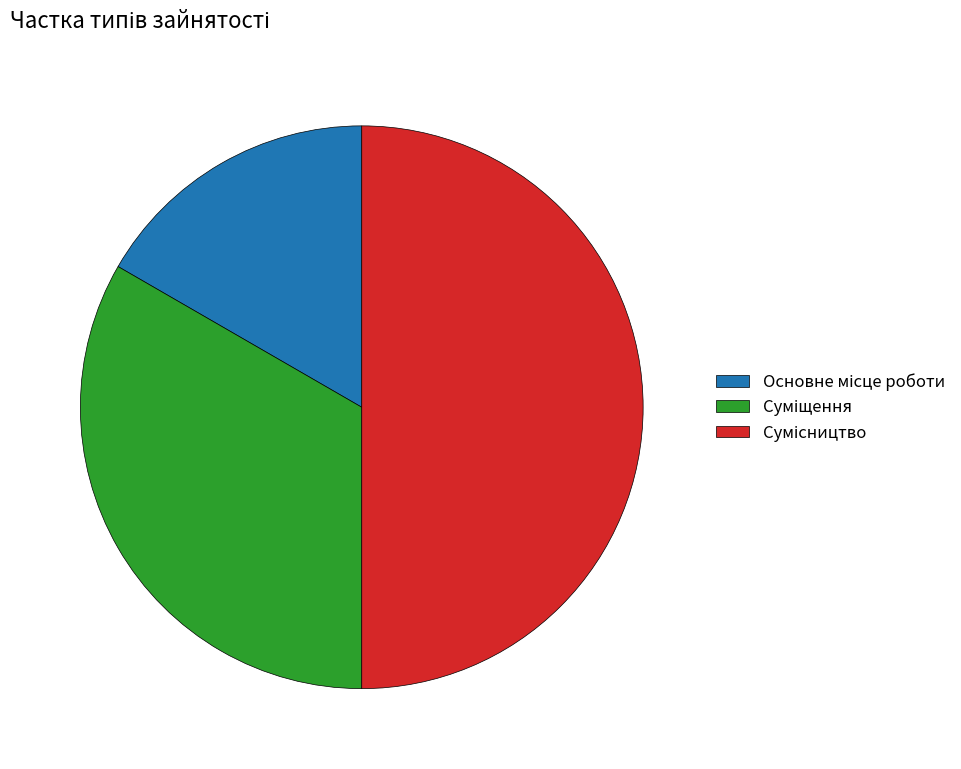

Does Сумісництво represent more than half of the total?

No